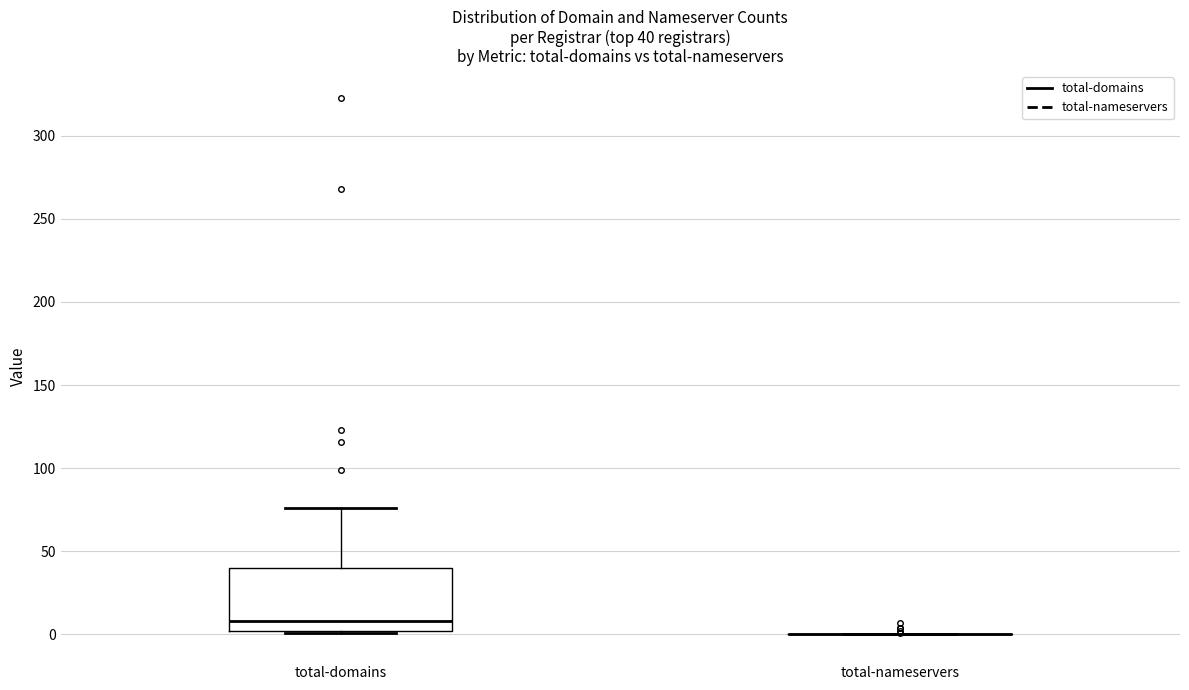

Comparing the boxes themselves (not the whiskers), which one is the tallest?

total-domains